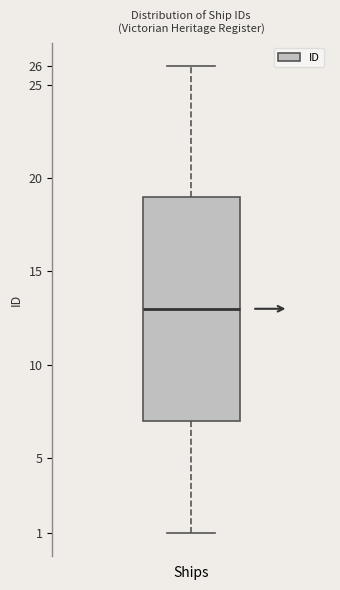

Transcribe this box plot: give where the median line is, the range the box spans, and where the two whiskers end, as read against the y-axis. The values are not printed on the chart, so give them approximately, as read against the axis.

median 13, box 7 to 19, whiskers 1 to 26